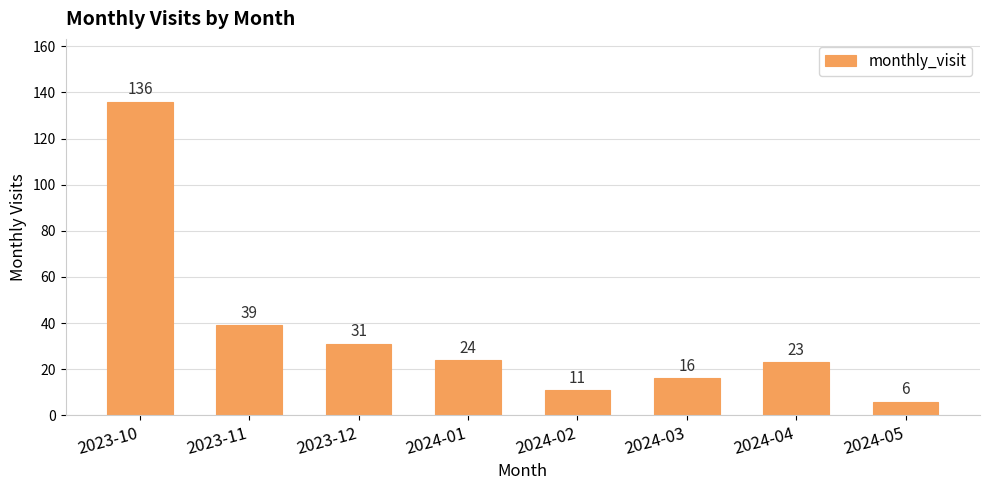

What is the label of the 2nd bar from the right?

2024-04